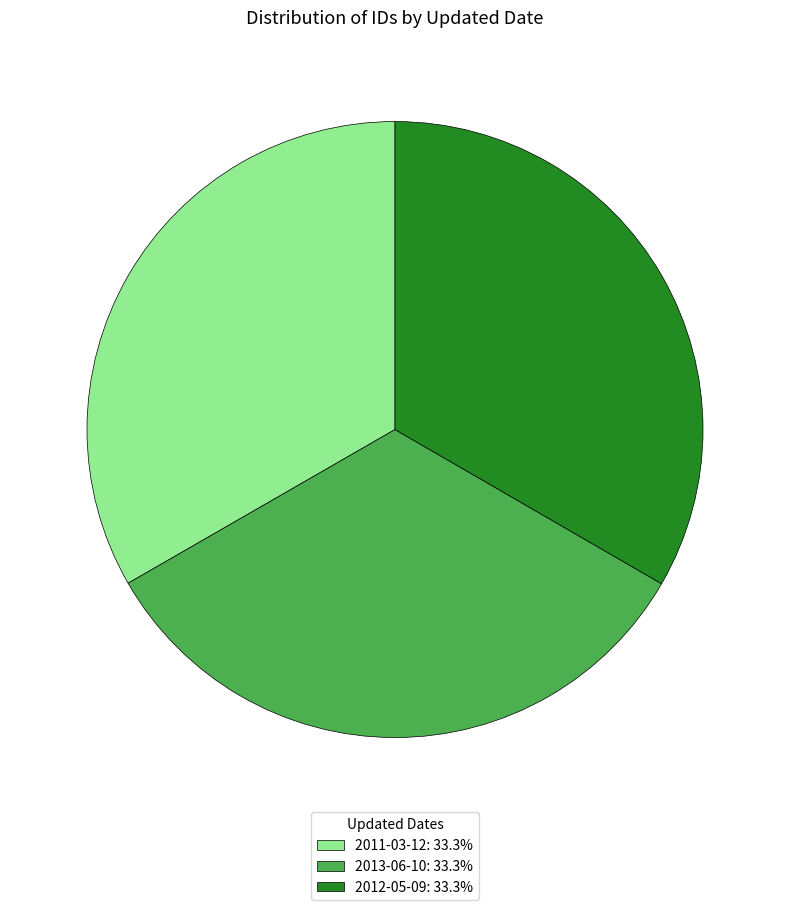

Is there any slice that represents more than half of the pie?

No